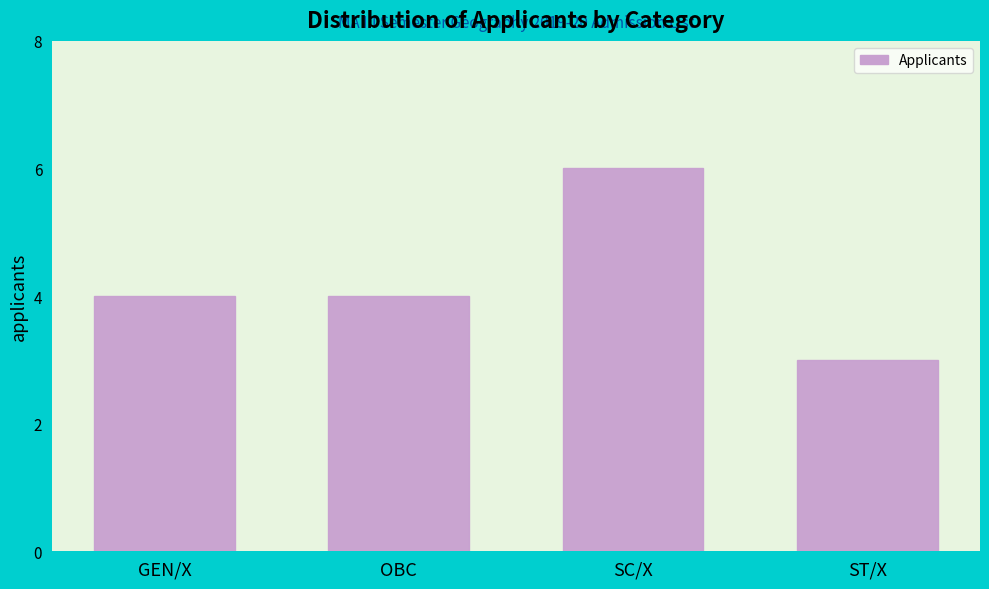

Reading left to right, what are all the values shown in this chart?

4	4	6	3